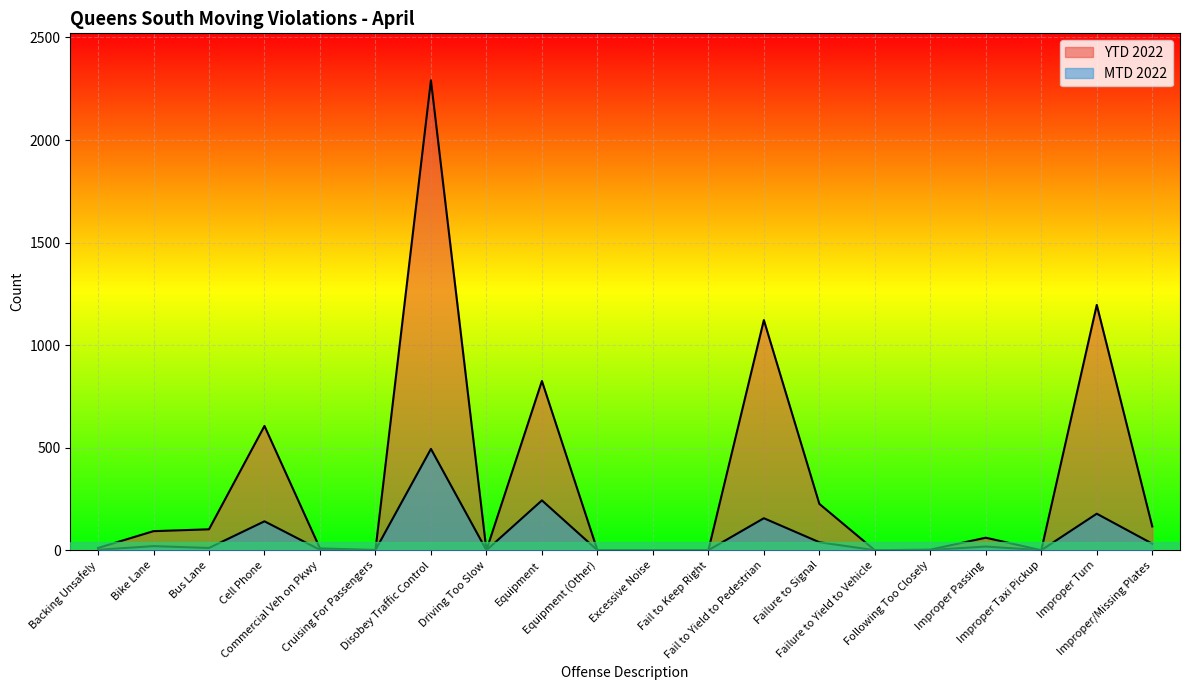

Is it true that MTD 2022 equals 3 at Commercial Veh on Pkwy?

False